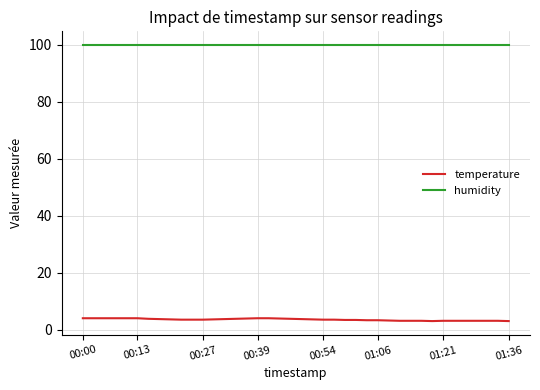

What are all the series names shown in the legend?

temperature, humidity